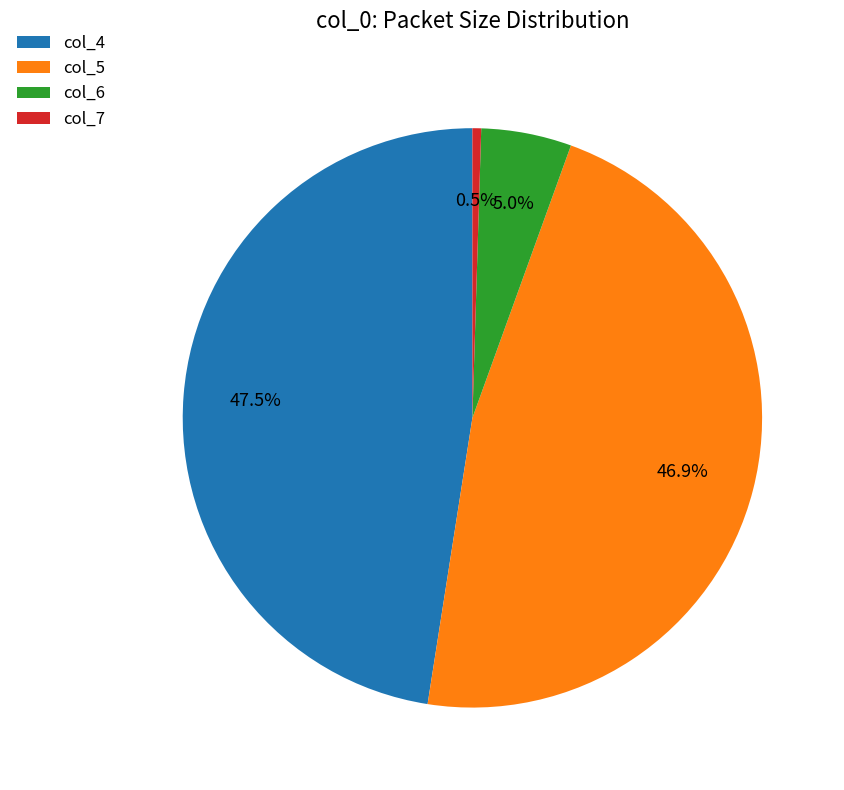

Is the sum of col_6 and col_5 greater than half?

Yes